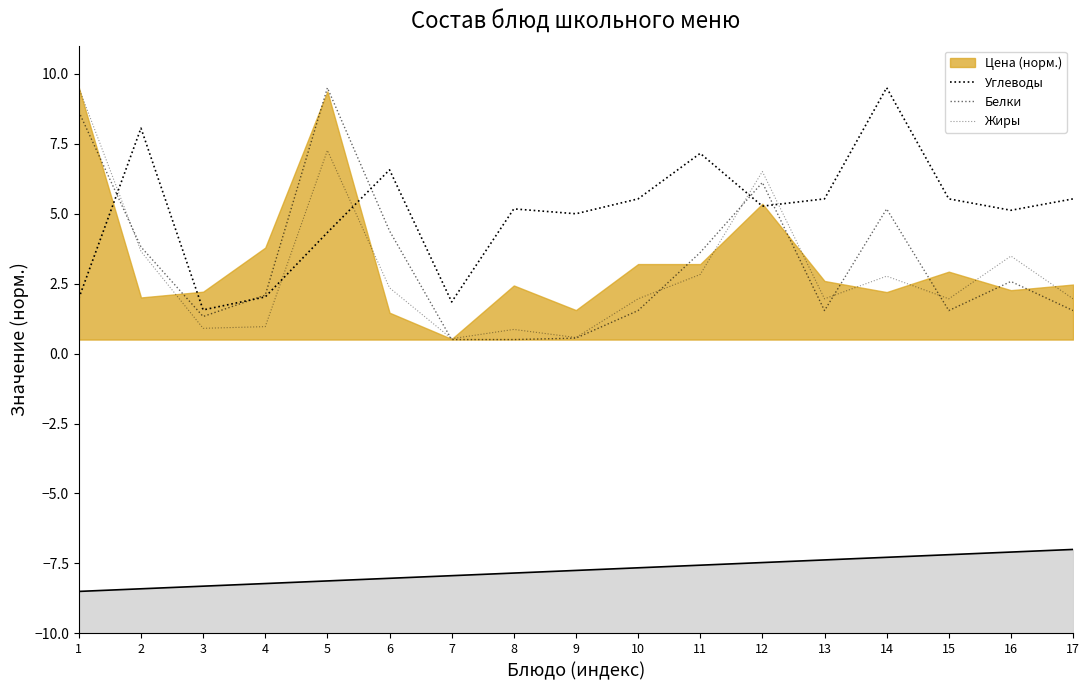

True or false: Белки has a value of 1.3 at 3.

True